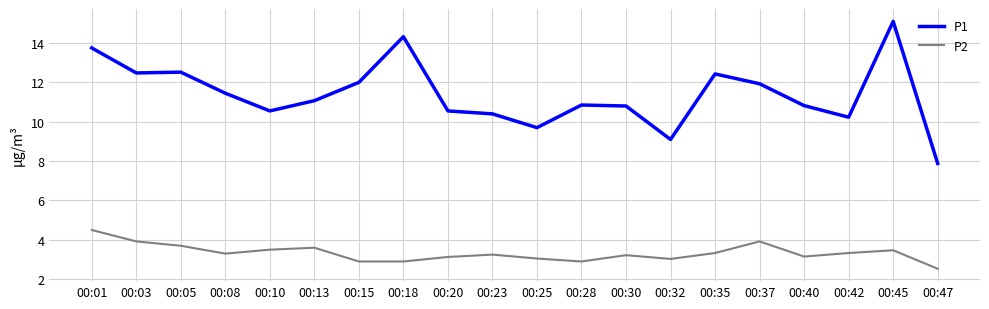

Rank the series at 00:35 from lowest to highest value.

P2, P1